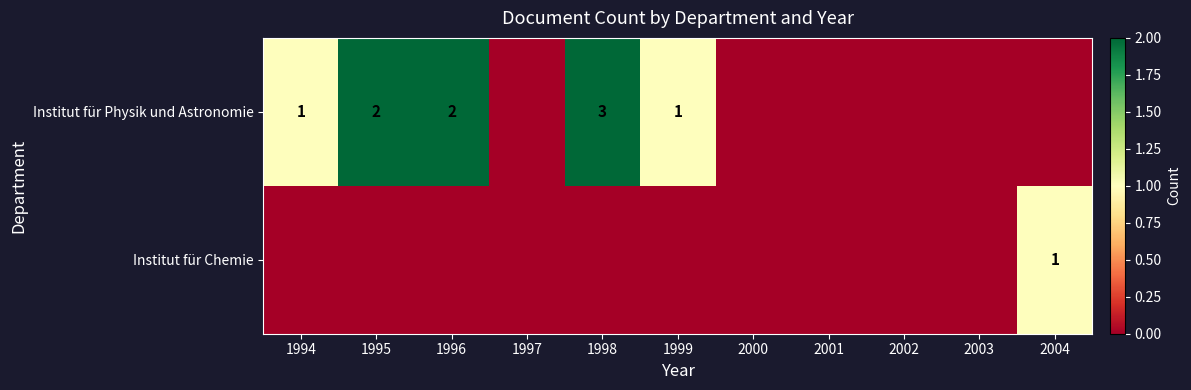

Is it true that Institut für Chemie equals 2 at 2004?

False